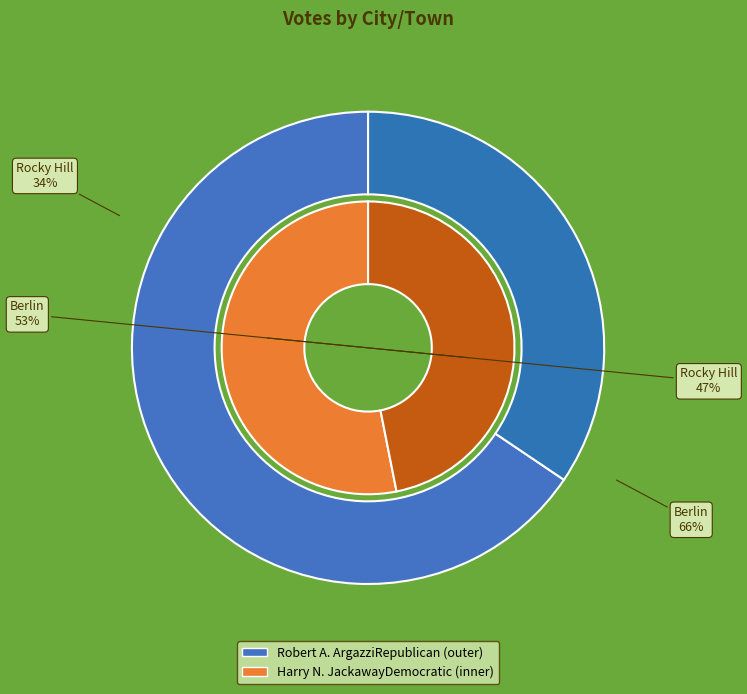

What percentage is the Rocky Hill slice, to the nearest percent?

47%